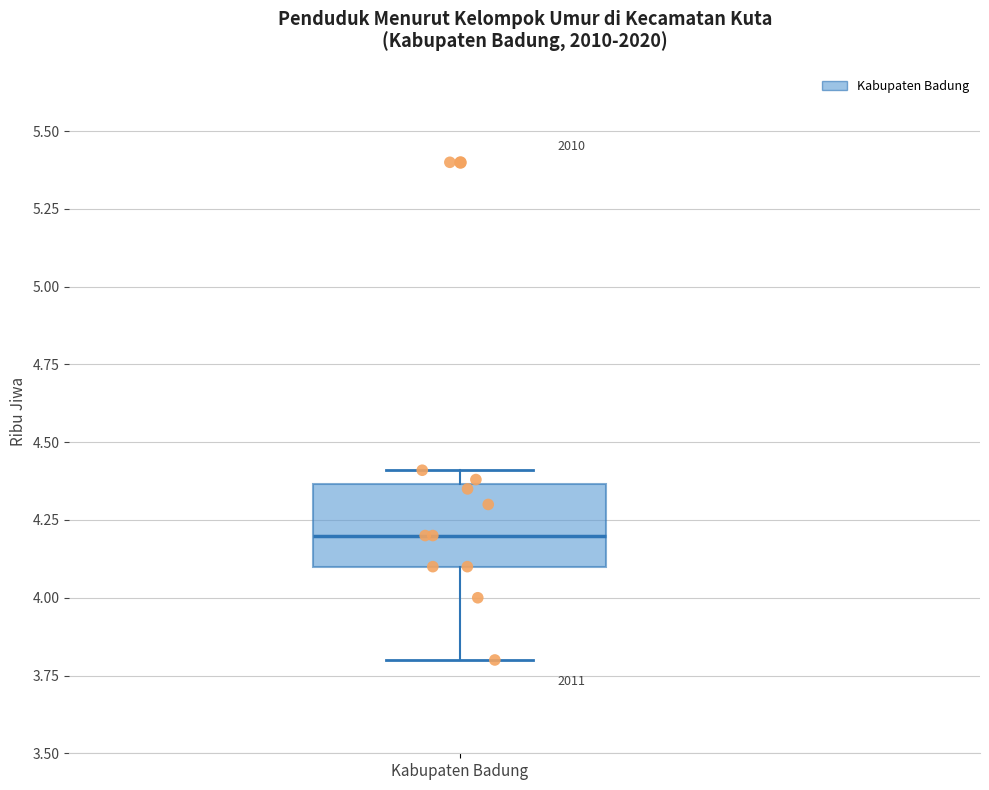

Read this box plot against the y-axis: the position of the median line, the range covered by the box, and the ends of both whiskers. The values are not printed on the chart, so give them approximately, as read against the axis.

median 4.20, box 4.10 to 4.35, whiskers 3.80 to 4.40